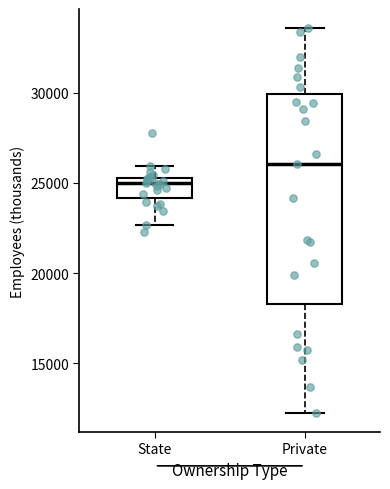

Where does the lower whisker of the box for Private end on the y-axis? The values are not printed on the chart, so give them approximately, as read against the axis.

12500